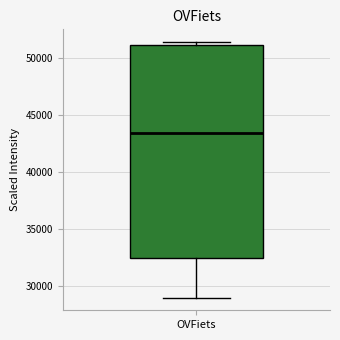

Where is the lower edge of the box for OVFiets on the y-axis? The values are not printed on the chart, so give them approximately, as read against the axis.

32500